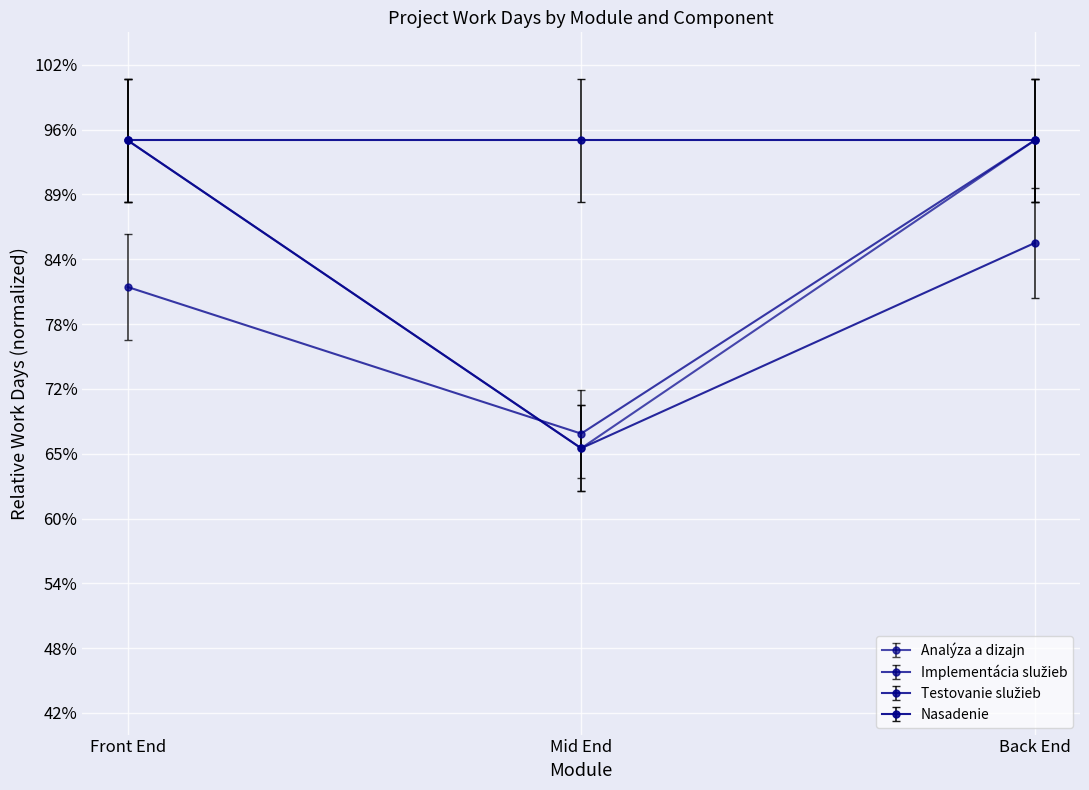

At which category is the sum across all series the highest?

Back End